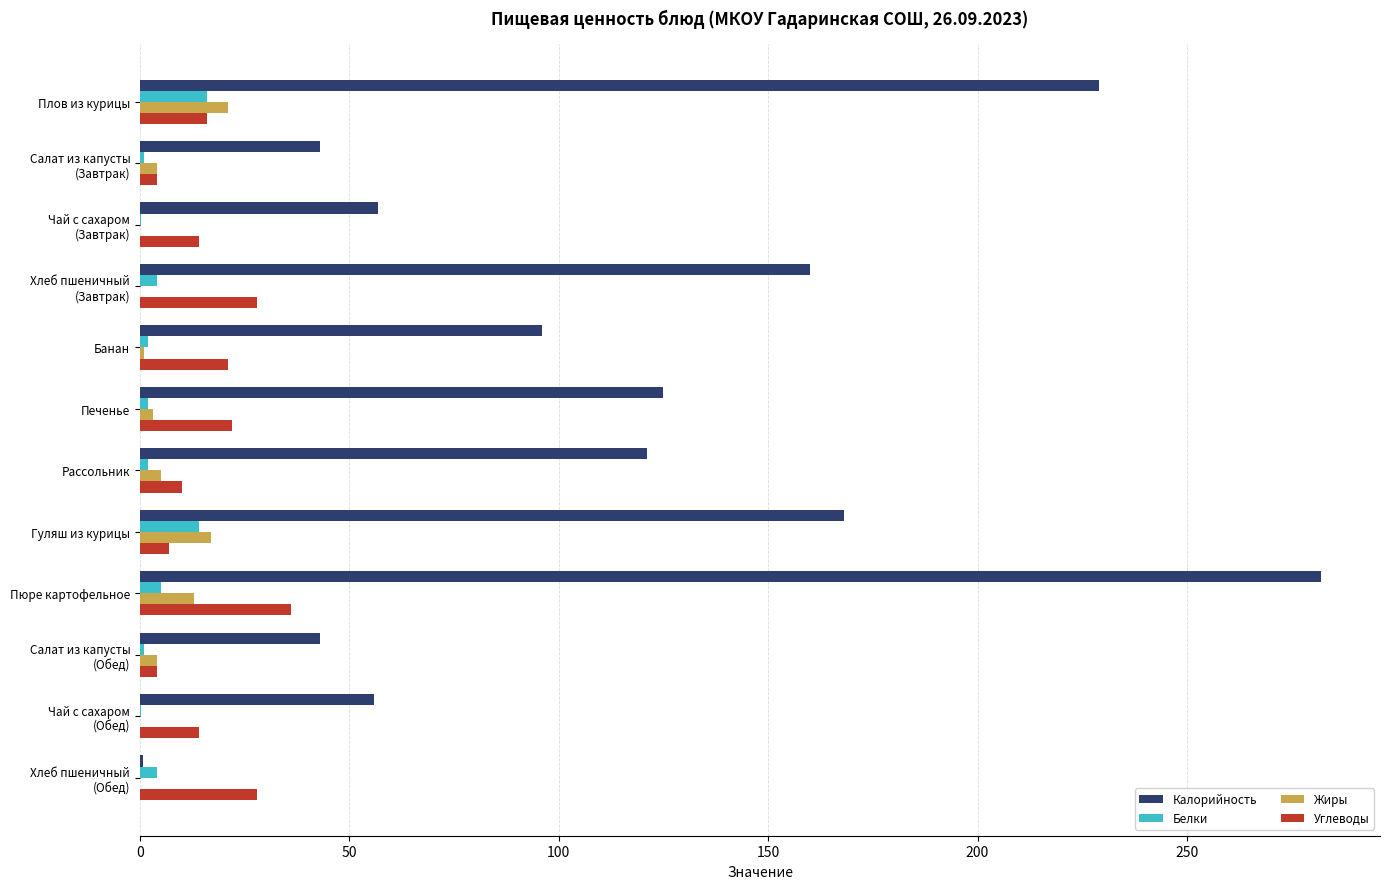

How many series are shown in this chart?

4